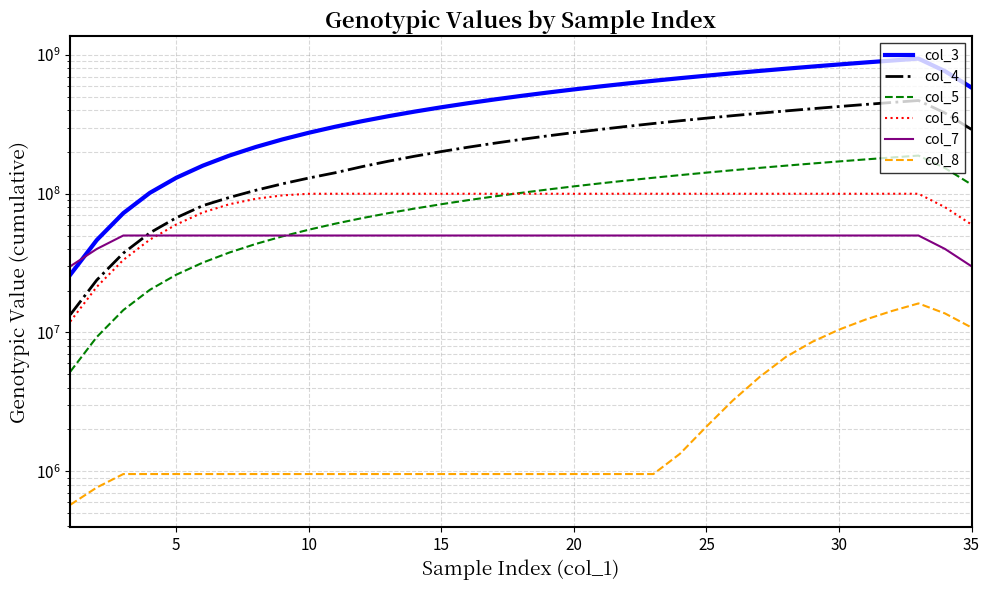

What is the greatest value displayed?

942029985.5